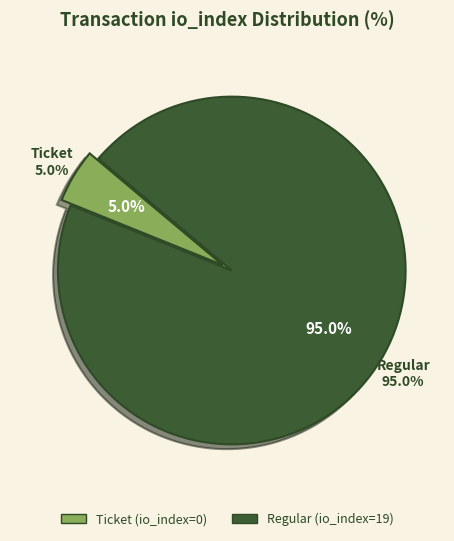

What percentage do Regular (io_index=19) and Ticket (io_index=0) together represent?

100.0%